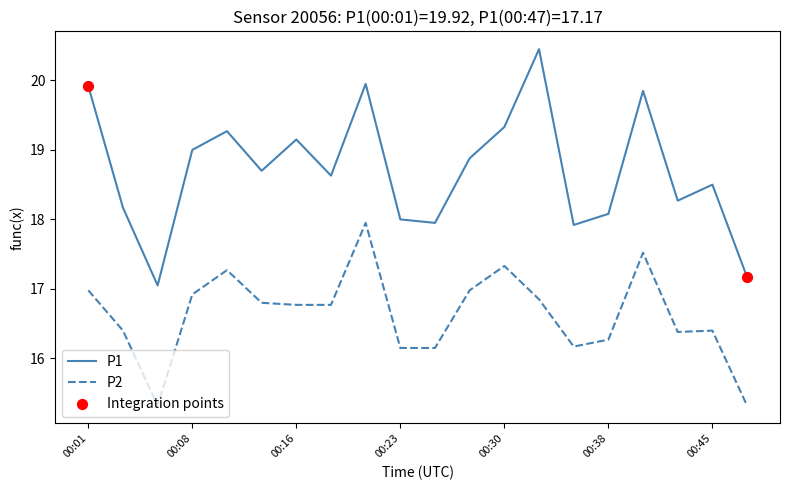

Which series has the largest total across all categories?

P1